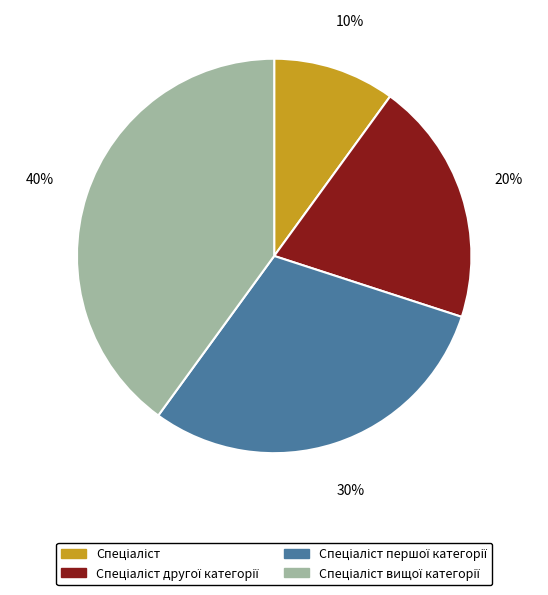

To the nearest percent, what is the average slice percentage?

25%